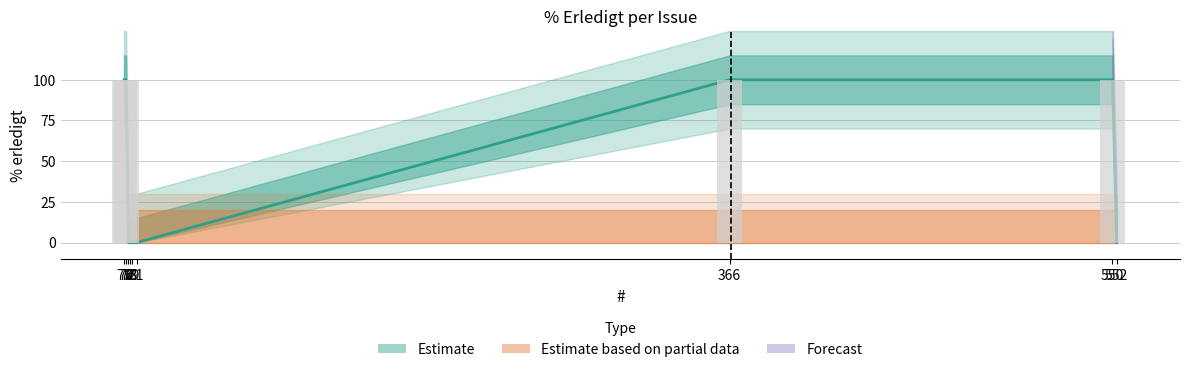

Reading left to right, extract all data points from this chart.

100	100	0	0	0	0	100	100	0